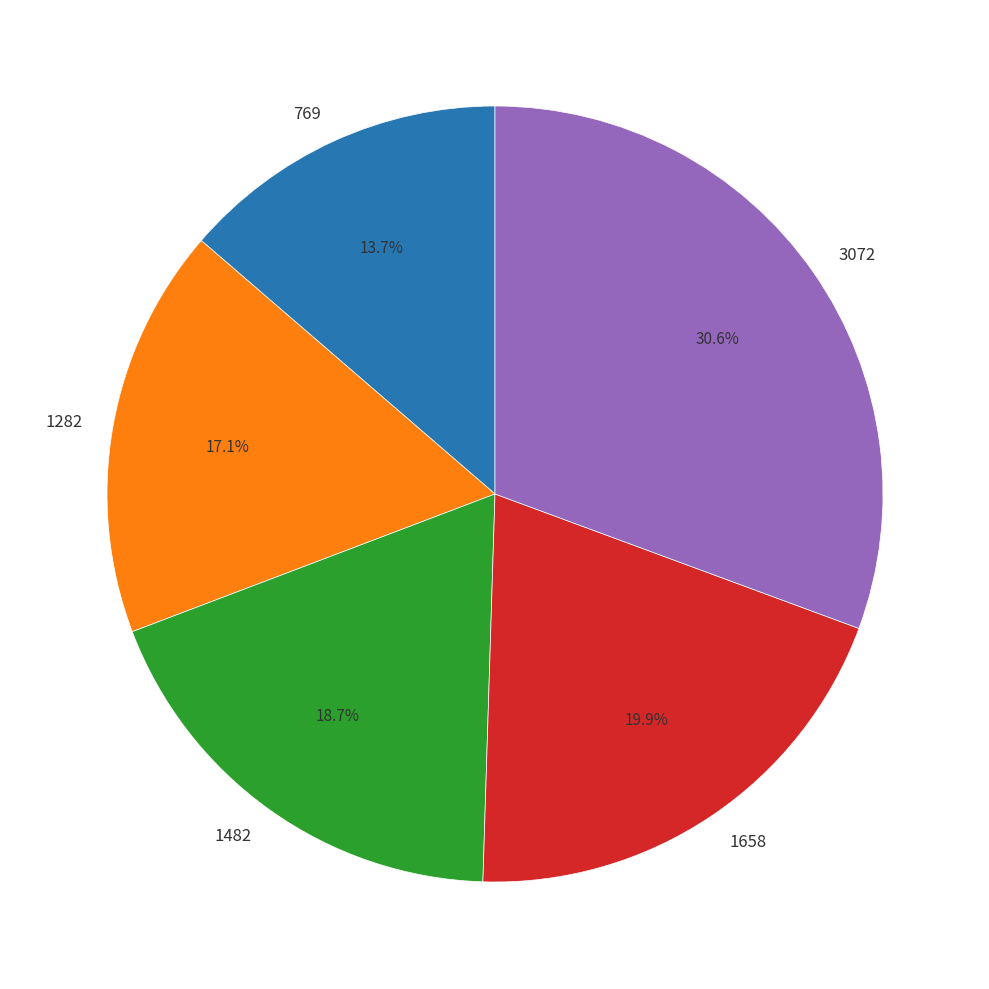

Which slice is the largest?

3072